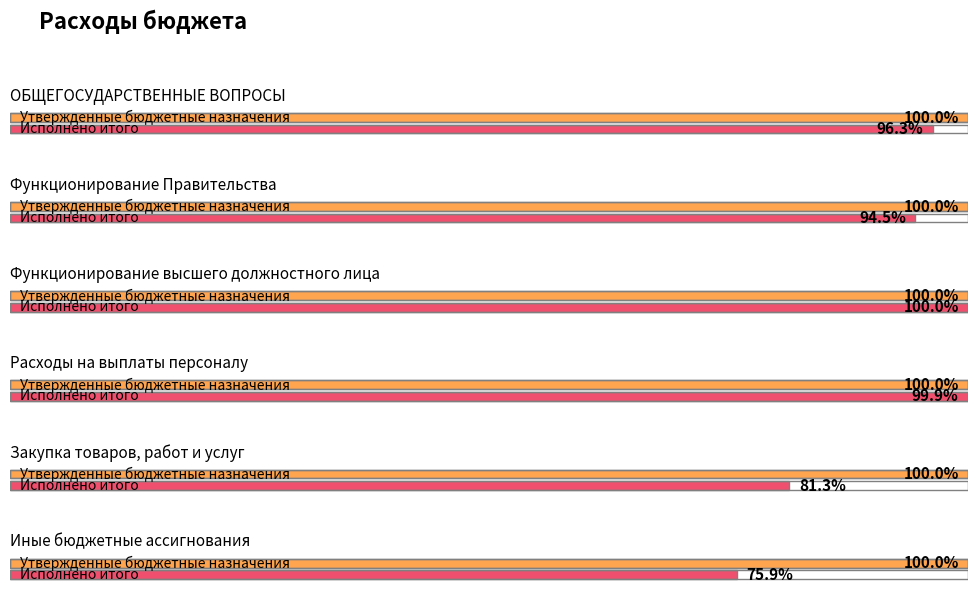

Is it true that Исполнено итого equals 3530206.3 at ОБЩЕГОСУДАРСТВЕННЫЕ ВОПРОСЫ?

False